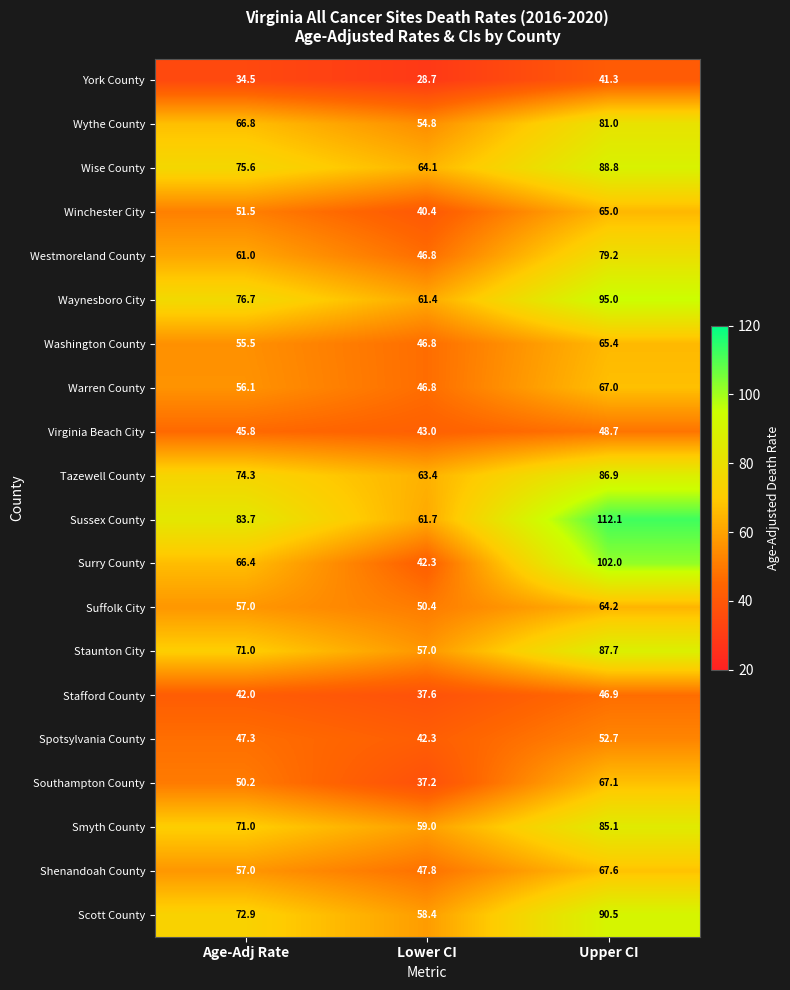

List the series in order of their peak value, lowest first.

York County, Stafford County, Virginia Beach City, Spotsylvania County, Suffolk City, Winchester City, Washington County, Warren County, Southampton County, Shenandoah County, Westmoreland County, Wythe County, Smyth County, Tazewell County, Staunton City, Wise County, Scott County, Waynesboro City, Surry County, Sussex County